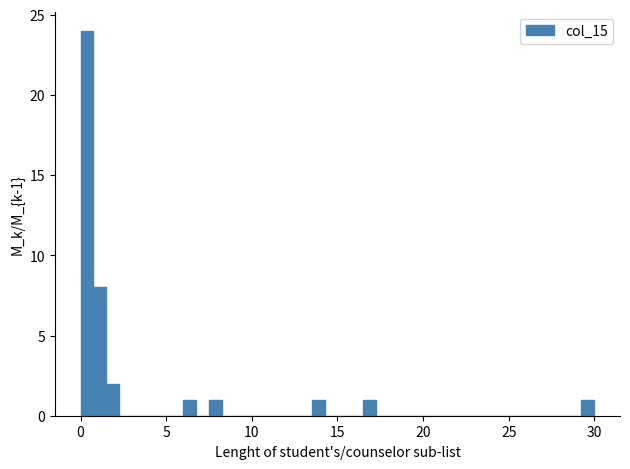

Around what value on the x-axis is the tallest bar? Give the approximate position of its centre, as read against the axis.

0.5